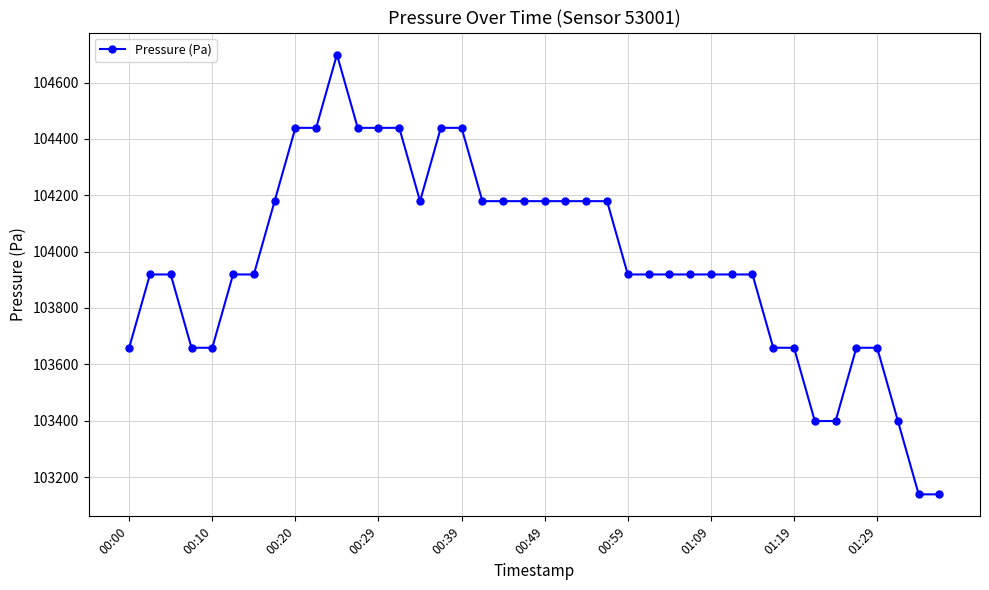

What is the smallest value displayed?

103138.8